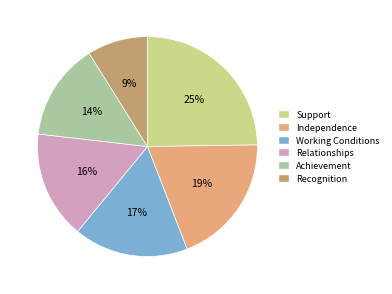

Which slice is the smallest?

Recognition